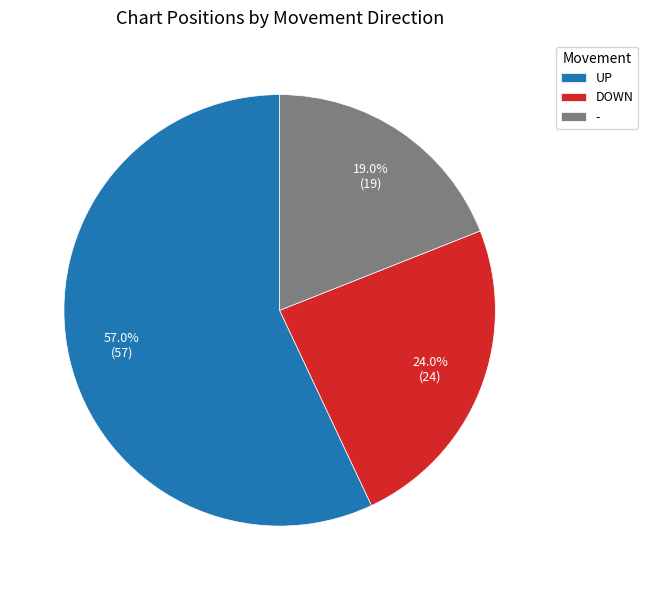

Which slice is the largest?

UP